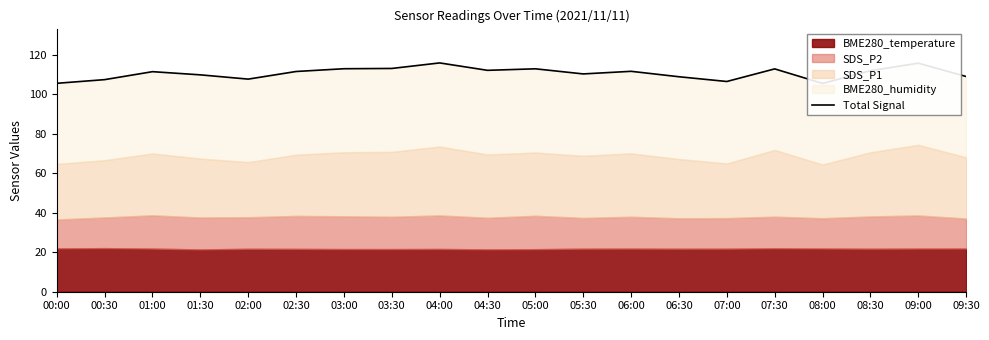

What is the difference between the maximum and minimum values?

10.4